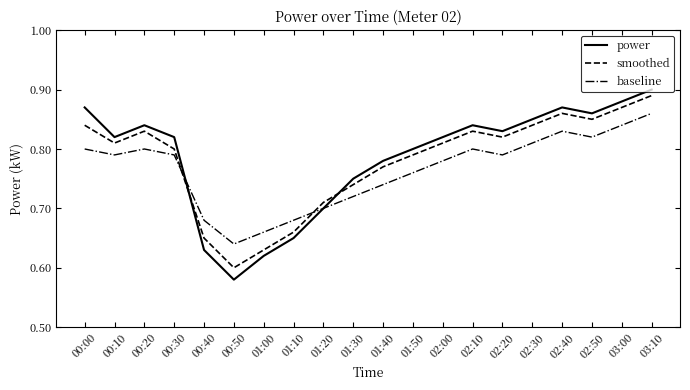

True or false: power and smoothed intersect in this chart.

True